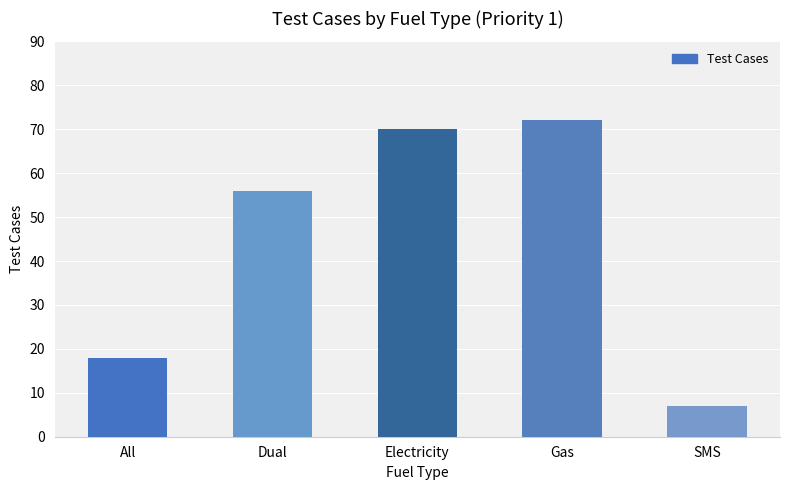

Reading right to left, list all the values displayed in this chart.

7	72	70	56	18